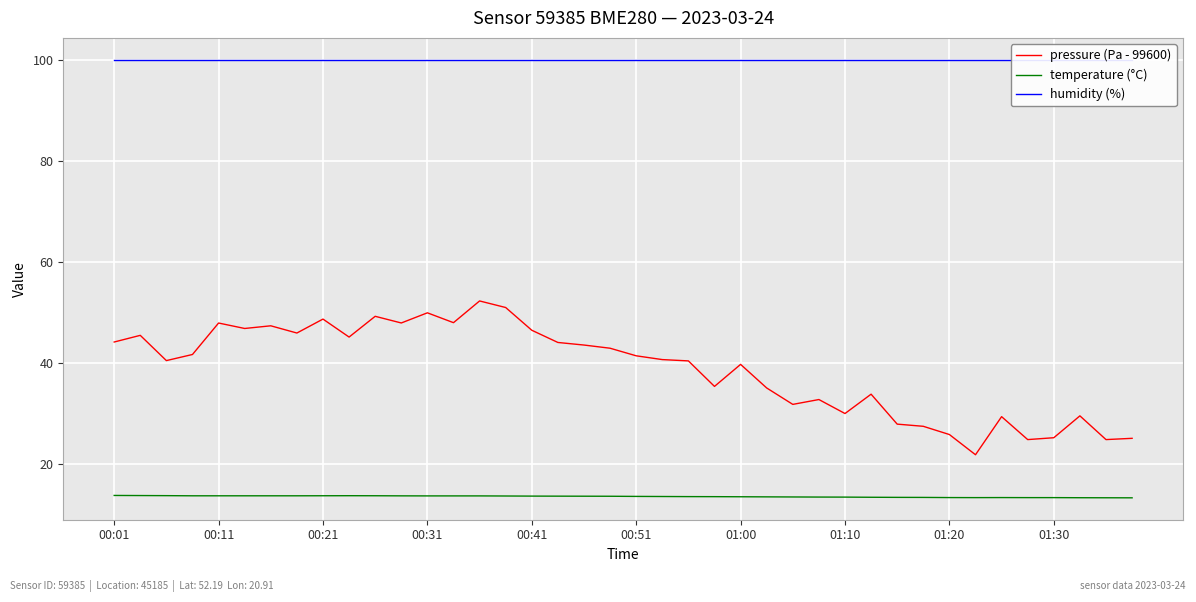

What is the difference between the second highest and minimum values in the temperature (°C) series?

0.5